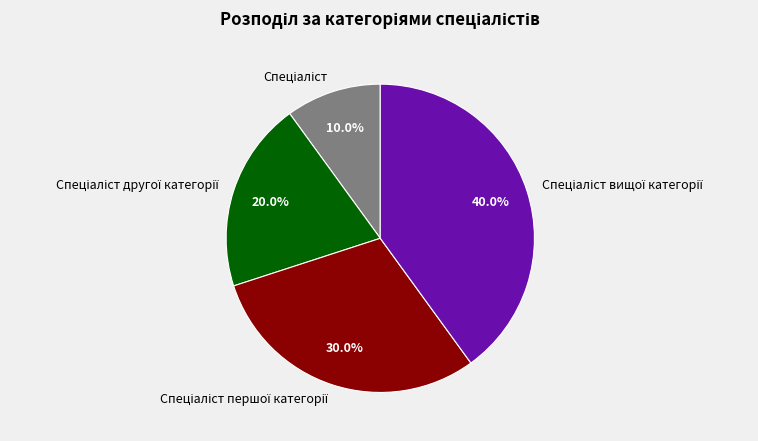

Is there a majority slice in this chart?

No